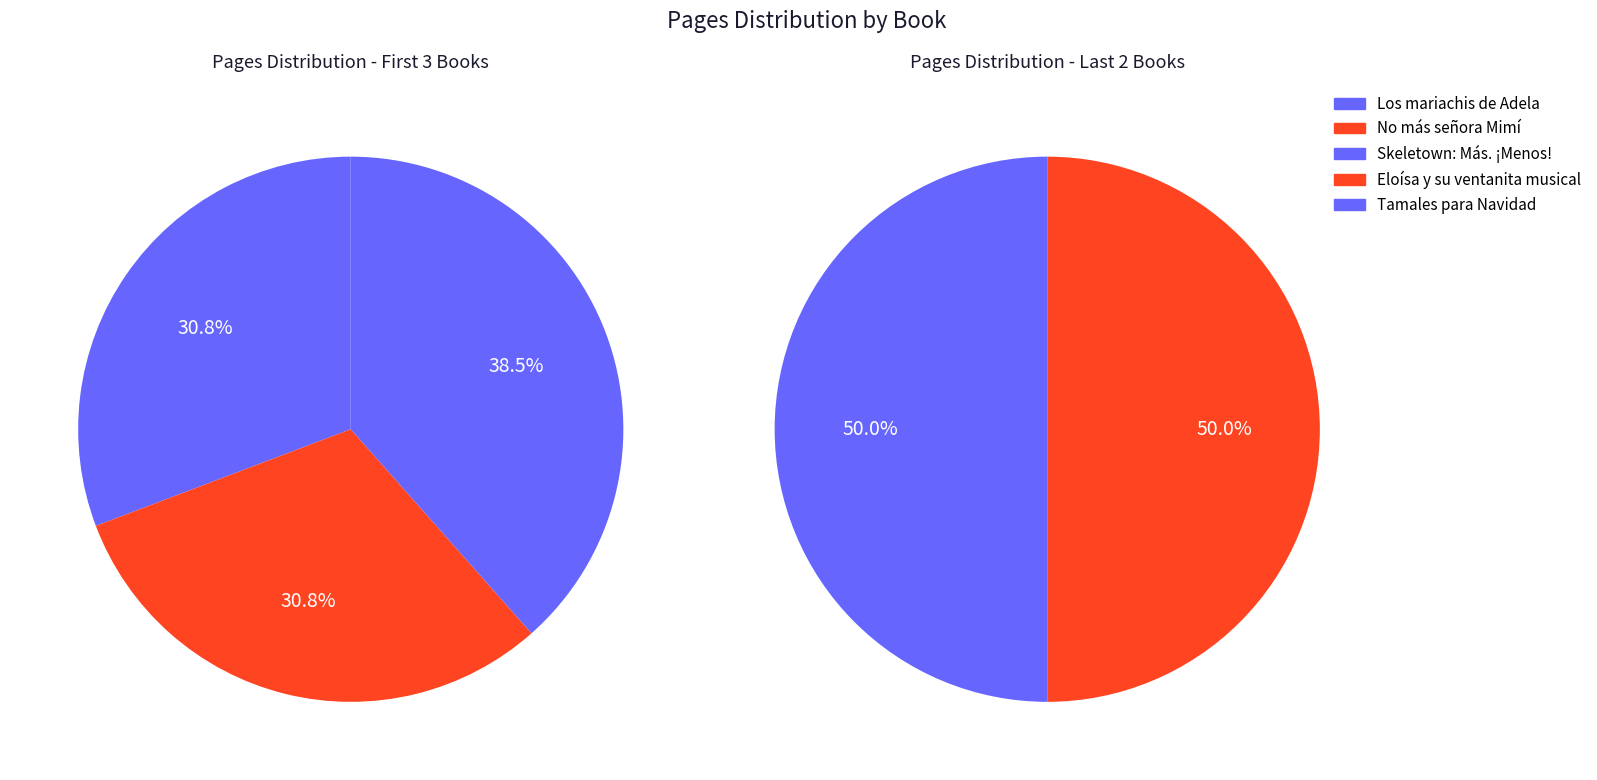

Count the number of slices in the pie.

5